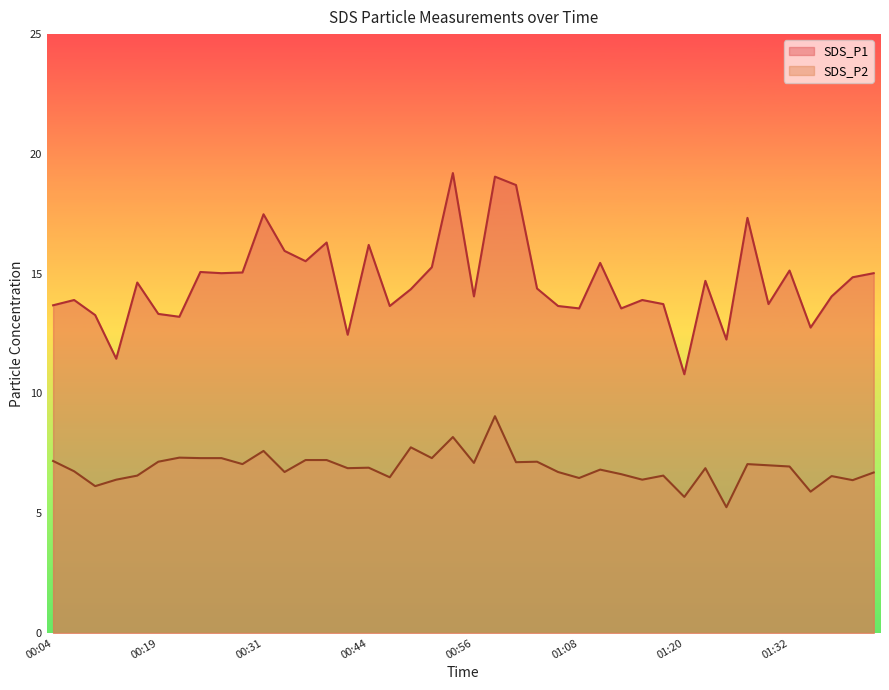

At how many categories does at least one series exceed 7?

40